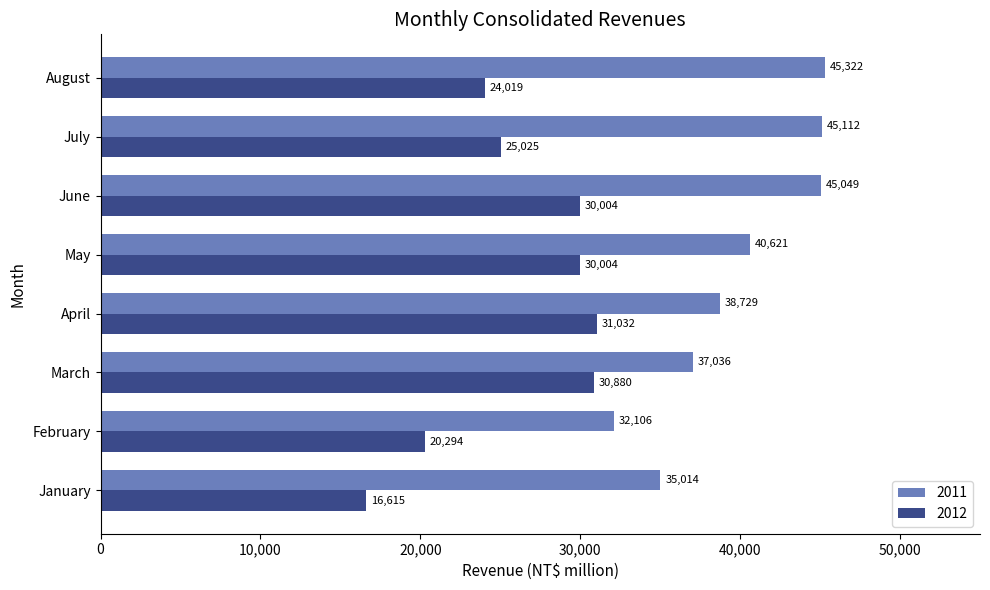

Which category has the highest value across all series?

August